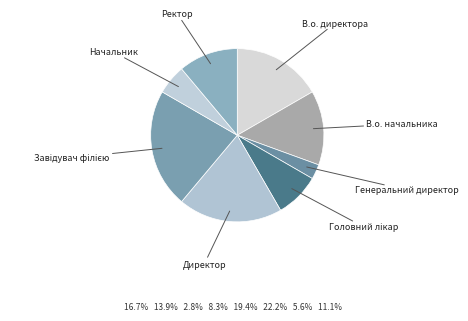

Combined, do В.о. начальника and В.о. директора account for over 50%?

No